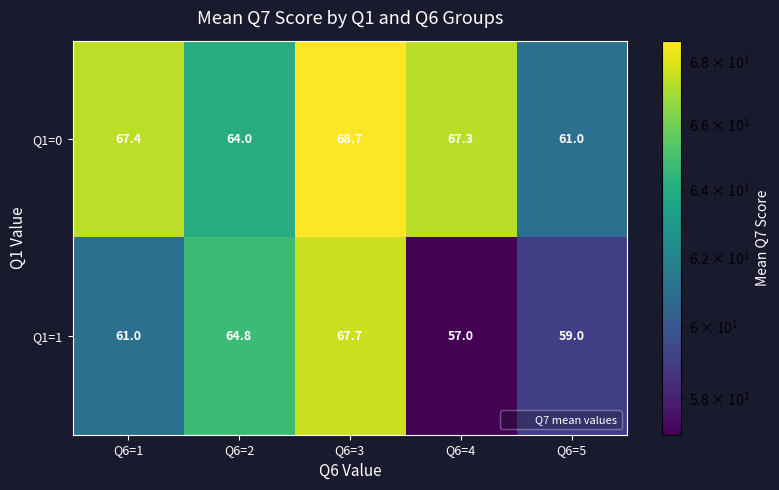

Where is Q1=1 nearest to the value 62?

Q6=1